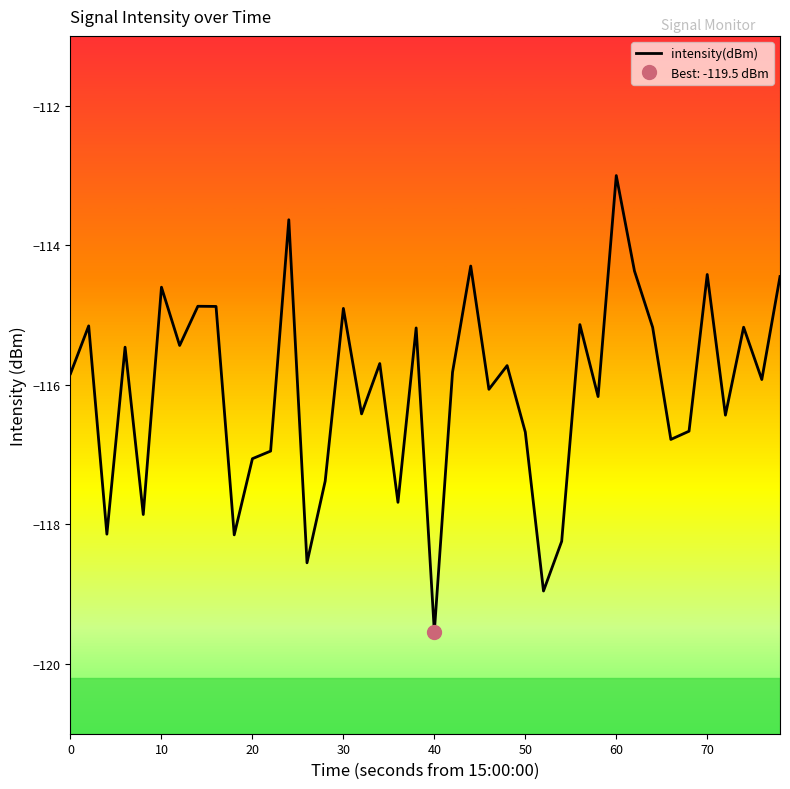

What is the lowest value of the intensity(dBm) series?

-119.5